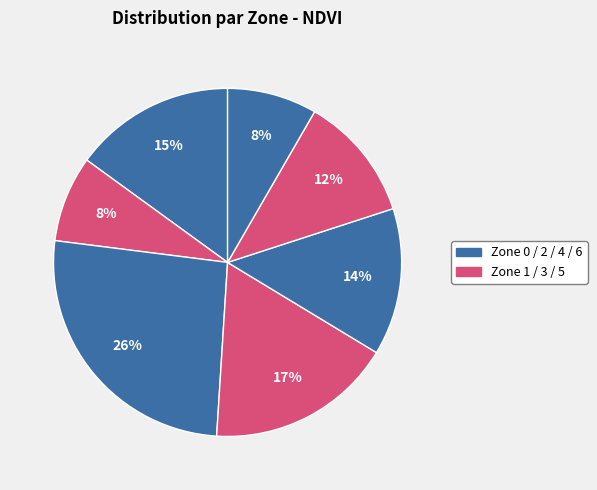

How many segments does this pie chart have?

7